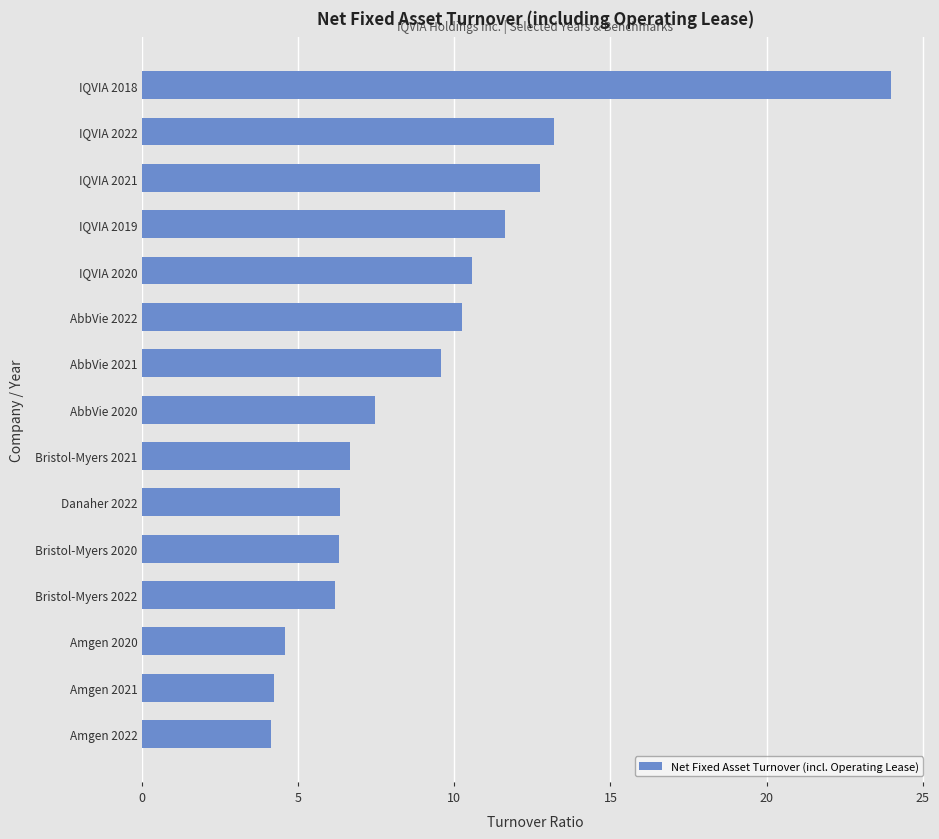

What is the sum of the values at IQVIA 2020 and IQVIA 2022?

23.8